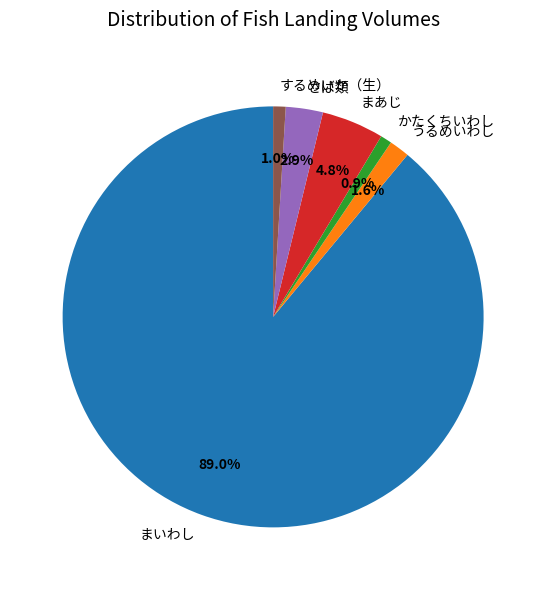

Is まいわし the majority of the pie?

Yes